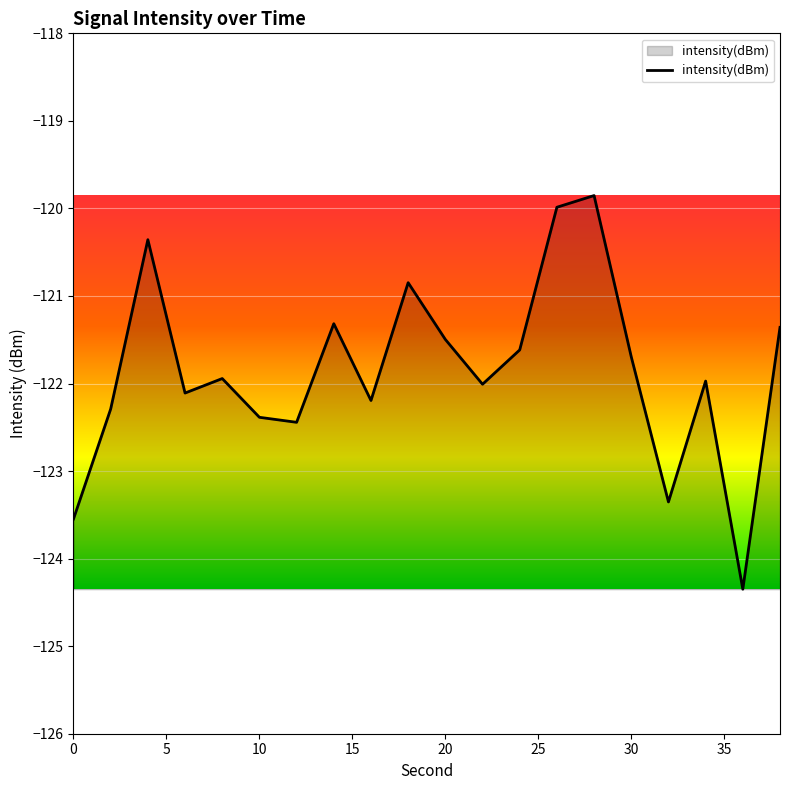

What is the maximum value shown in the chart?

-119.9